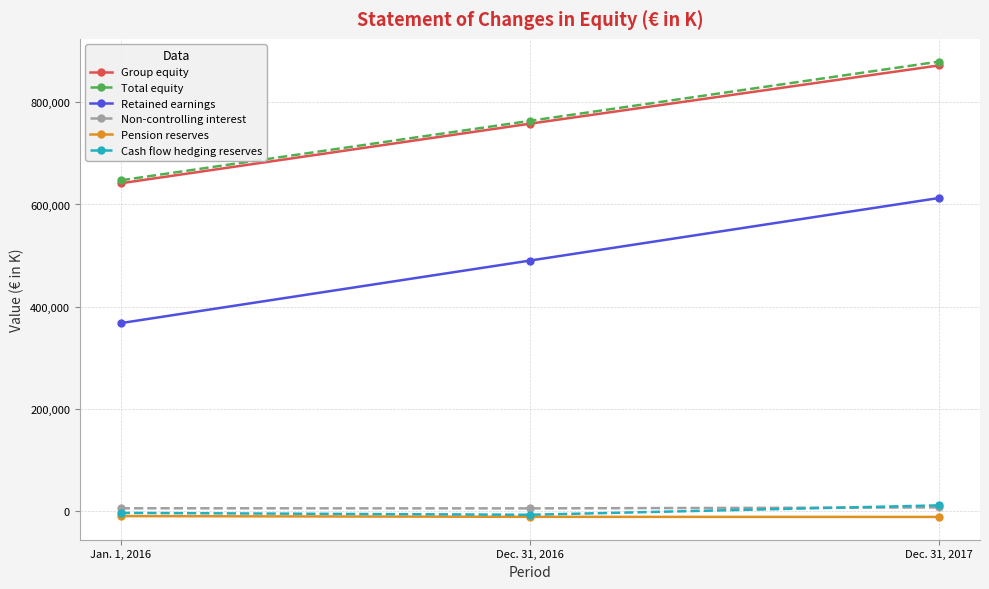

What is the difference between the highest and lowest values at Jan. 1, 2016?

656759